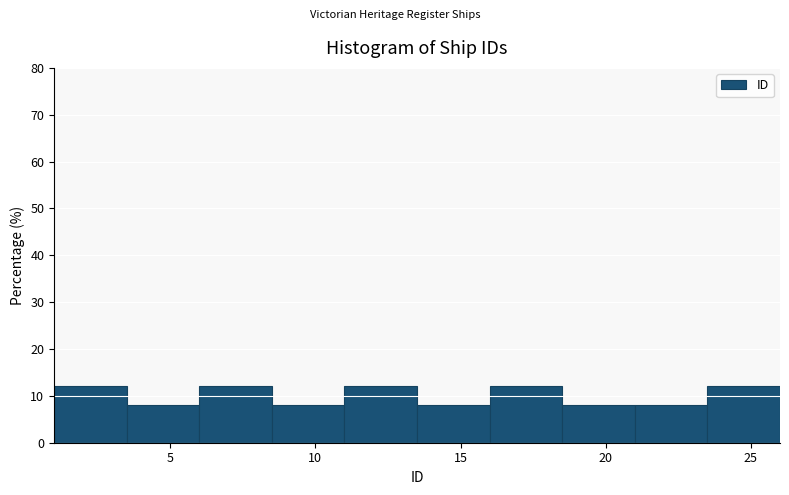

Reading left to right, list every bar in this chart as the range it spans on the x-axis followed by its height. The values are not printed on the chart, so give them approximately, as read against the axis.

1.0 to 3.5: 12
3.5 to 6.0: 8
6.0 to 8.5: 12
8.5 to 11.0: 8
11.0 to 13.5: 12
13.5 to 16.0: 8
16.0 to 18.5: 12
18.5 to 21.0: 8
21.0 to 23.5: 8
23.5 to 26.0: 12